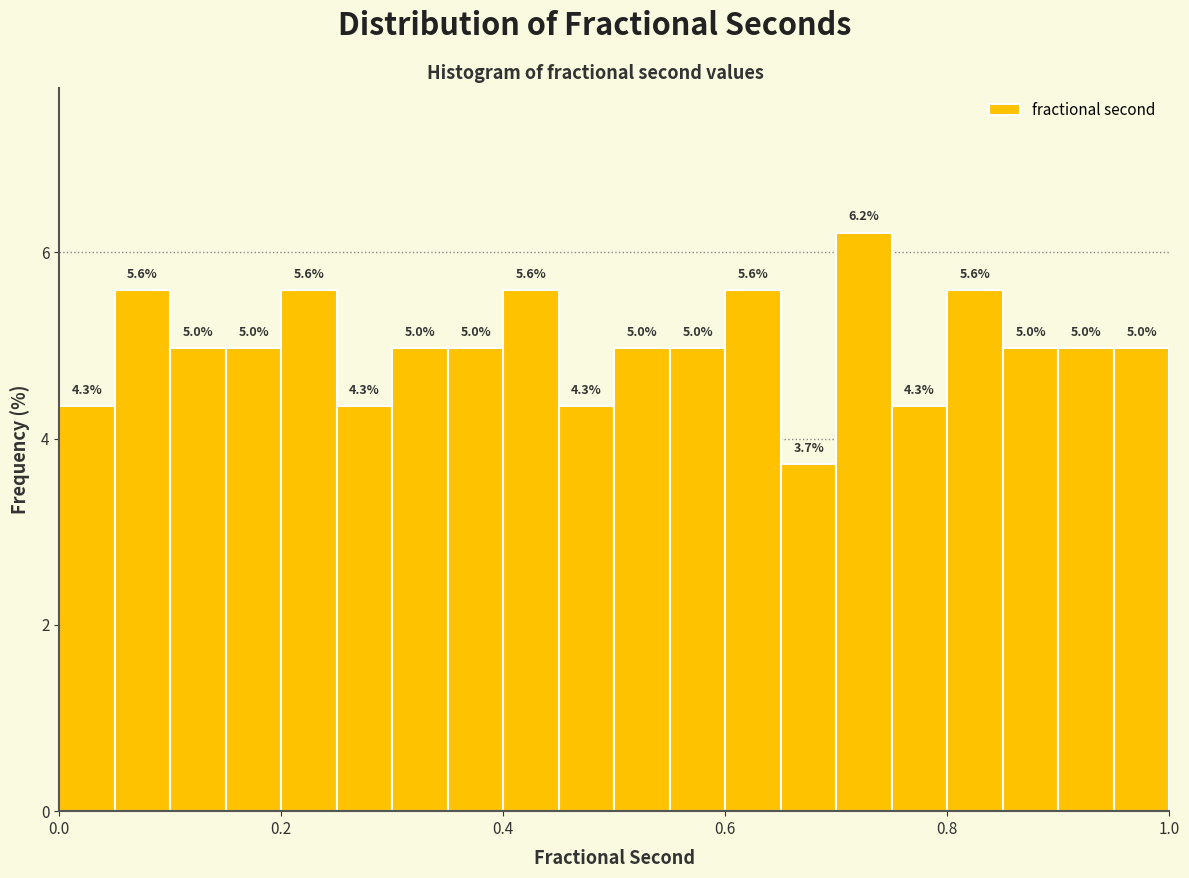

Read against the x-axis, roughly where is the centre of the tallest bar?

0.72